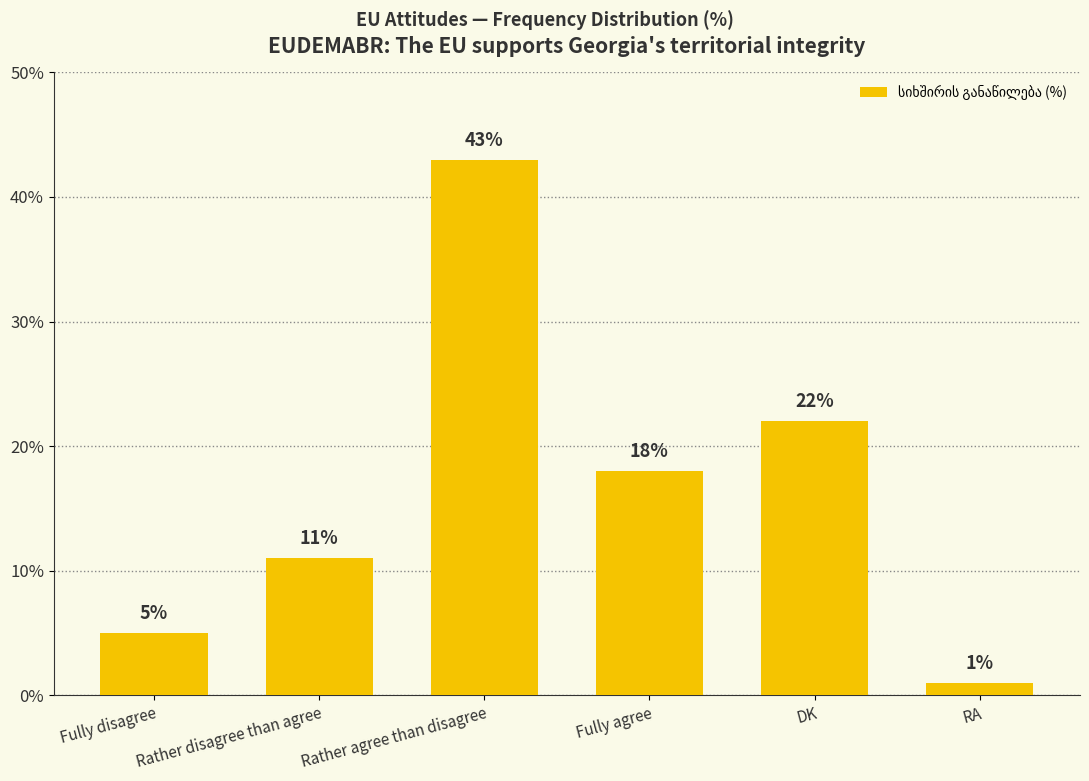

Does the chart contain any negative values?

No